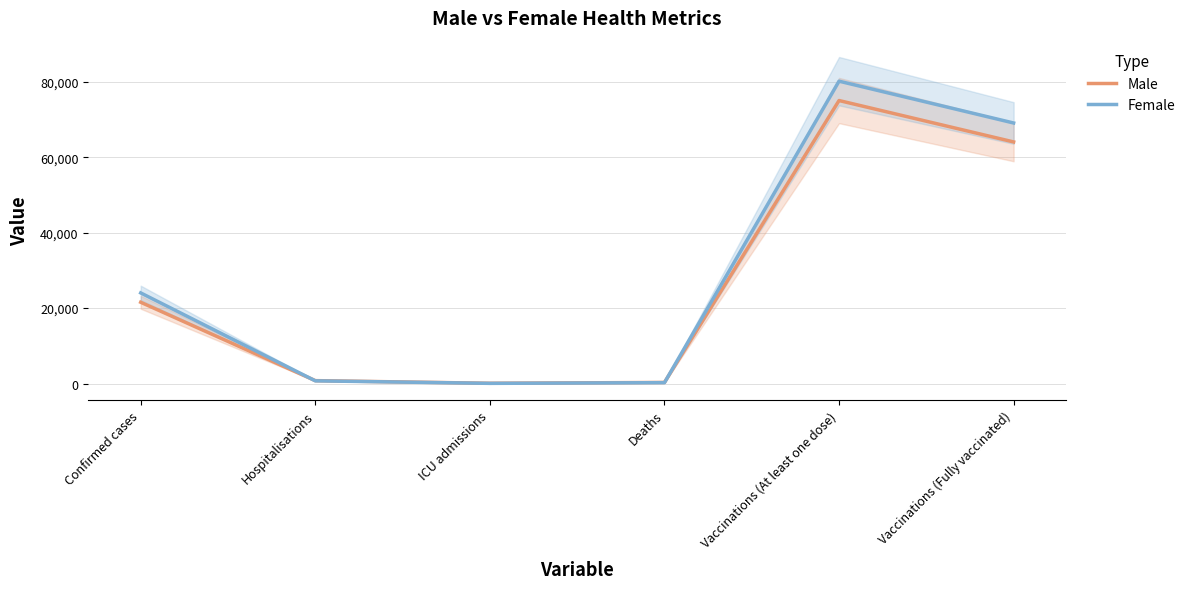

What is the difference between the second highest and second lowest values in the Male series?

63771.9